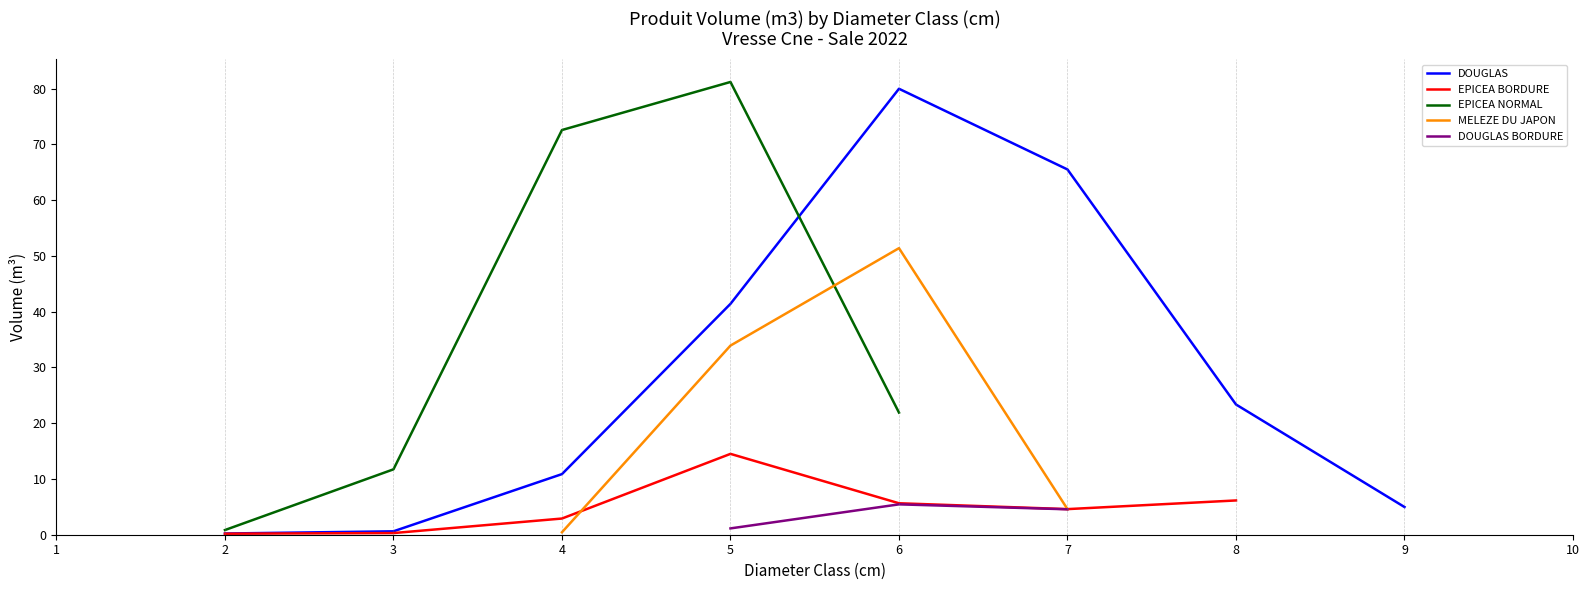

The value of DOUGLAS at 7 is 65.5. True or false?

True